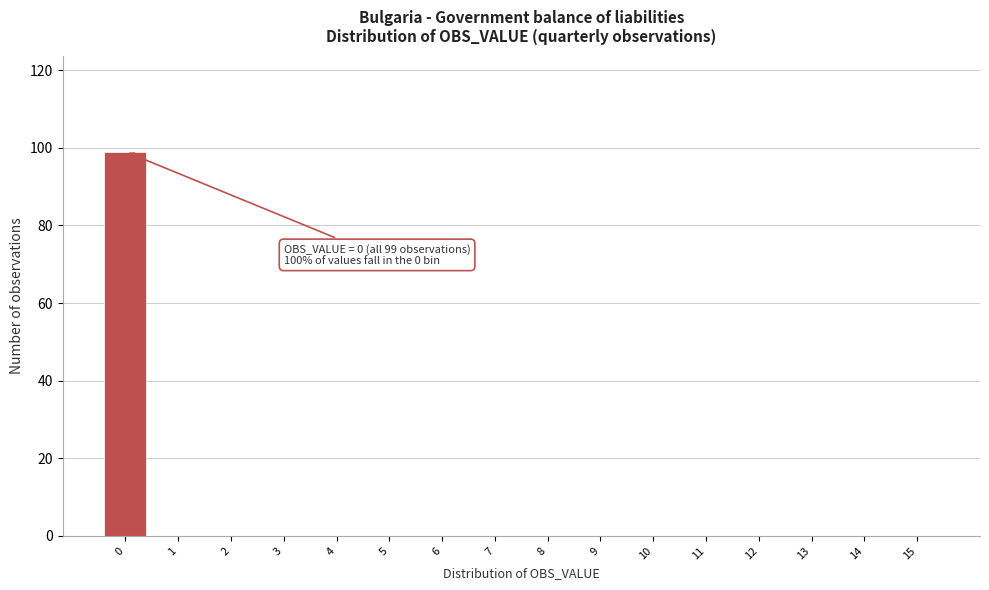

Reading left to right, transcribe all the data shown in this chart.

0=99	1=0	2=0	3=0	4=0	5=0	6=0	7=0	8=0	9=0	10=0	11=0	12=0	13=0	14=0	15=0